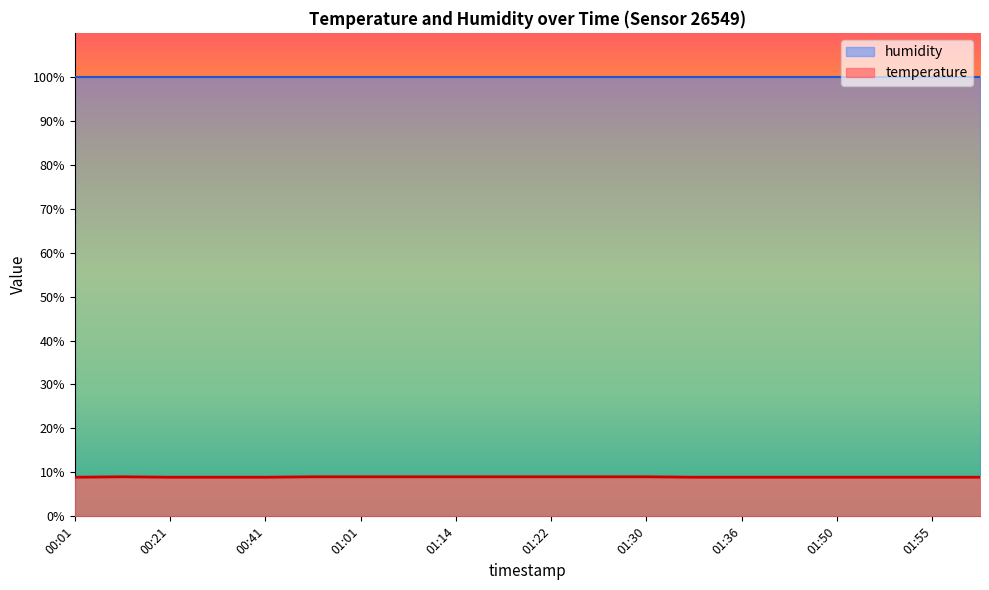

Which has a higher value, 00:51 or 01:01?

00:51